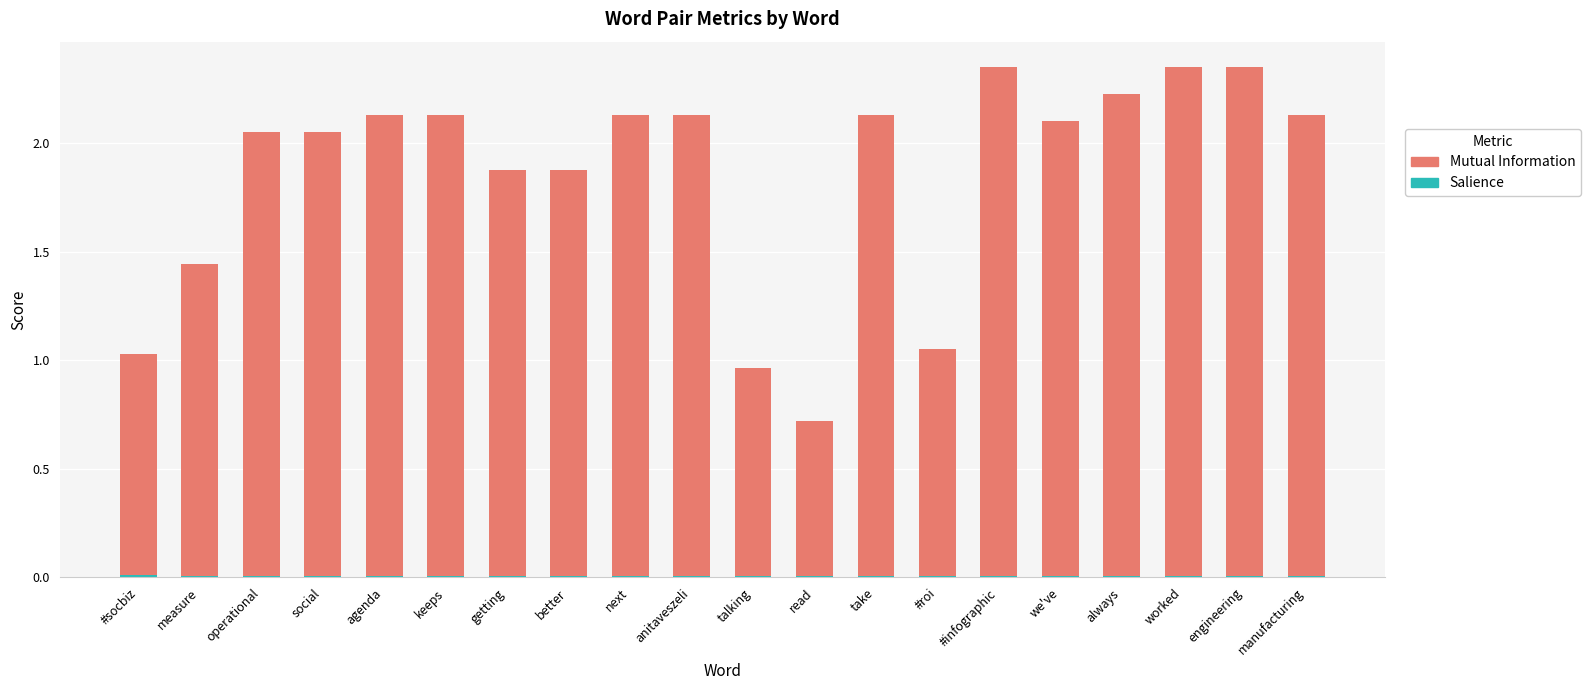

Which series has the largest range (max minus min)?

Mutual Information